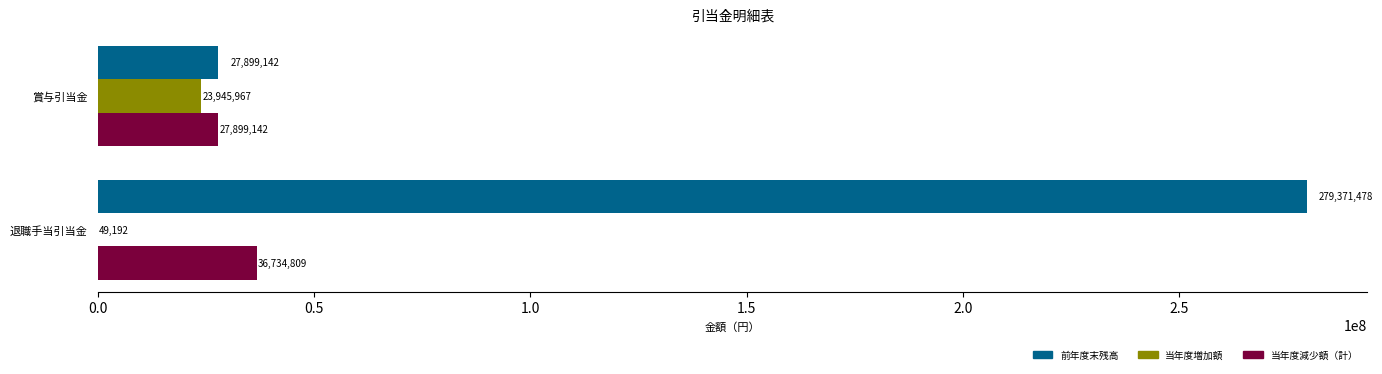

Which series has the largest total across all categories?

前年度末残高